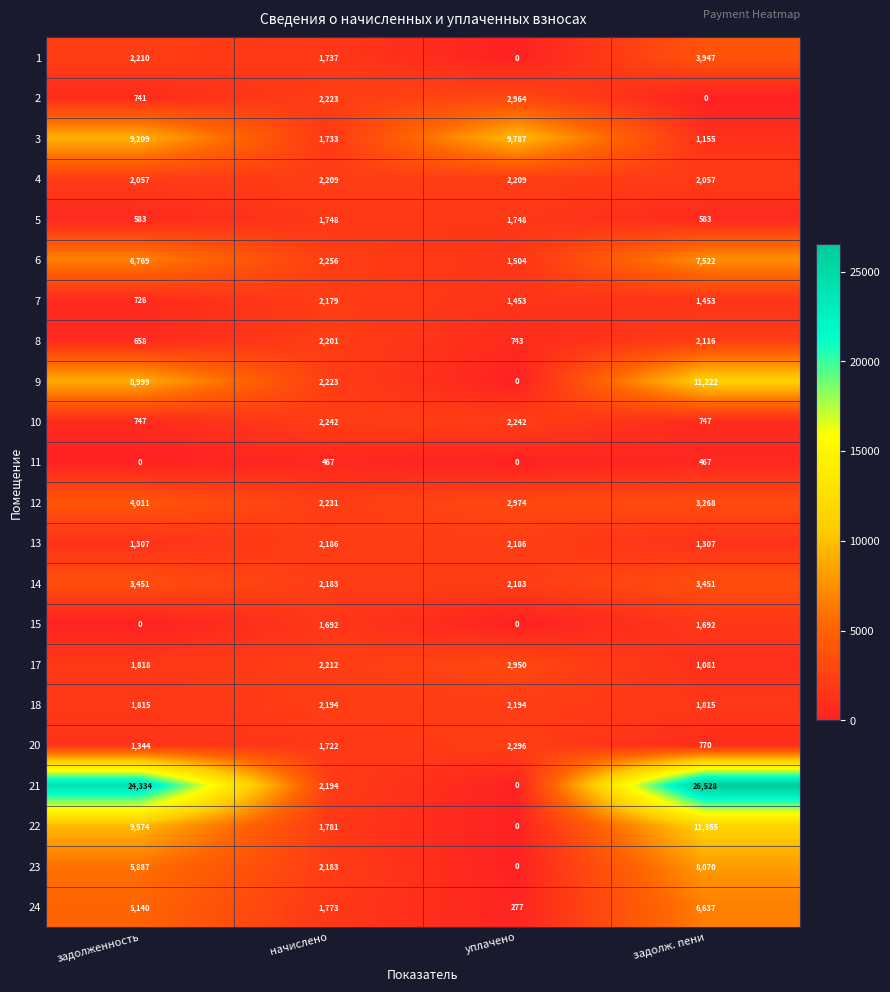

Which series has the widest spread of values?

21